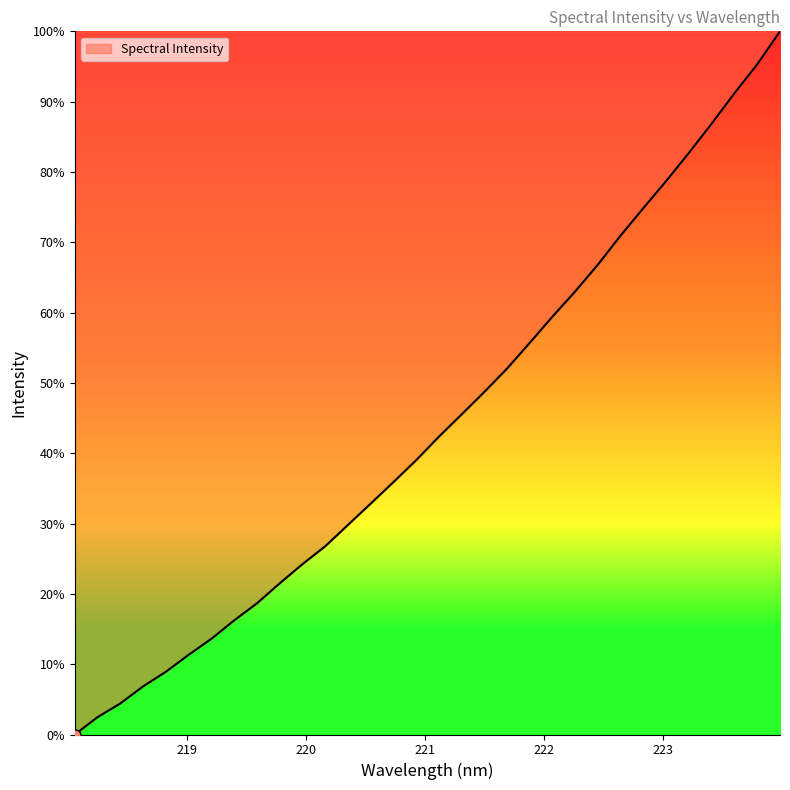

What is the difference between the maximum and minimum values?

100.0